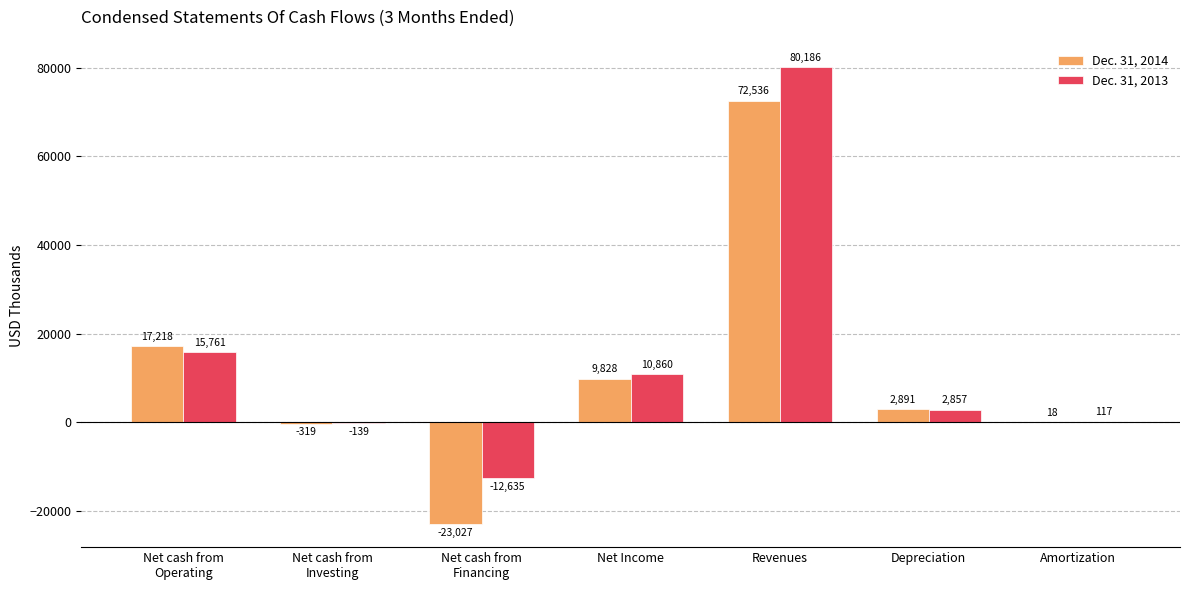

Reading right to left, extract all data points from this chart.

Dec. 31, 2014: 18	2891	72536	9828	-23027	-319	17218
Dec. 31, 2013: 117	2857	80186	10860	-12635	-139	15761